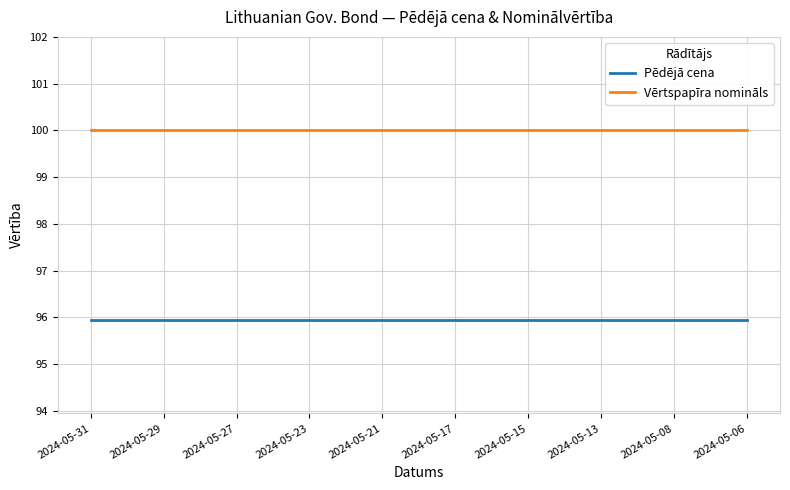

What is the maximum value shown in the chart?

100.0